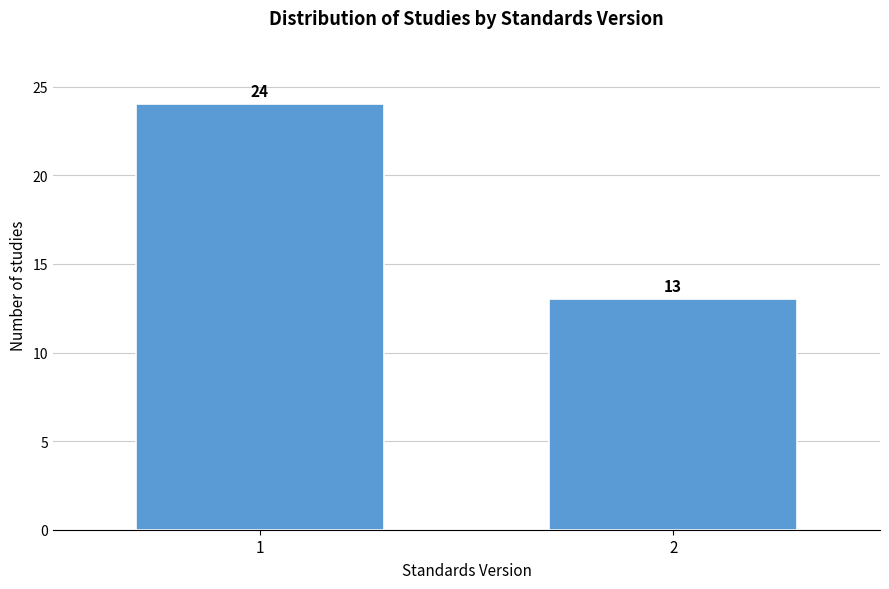

Reading right to left, extract all data points from this chart.

13	24